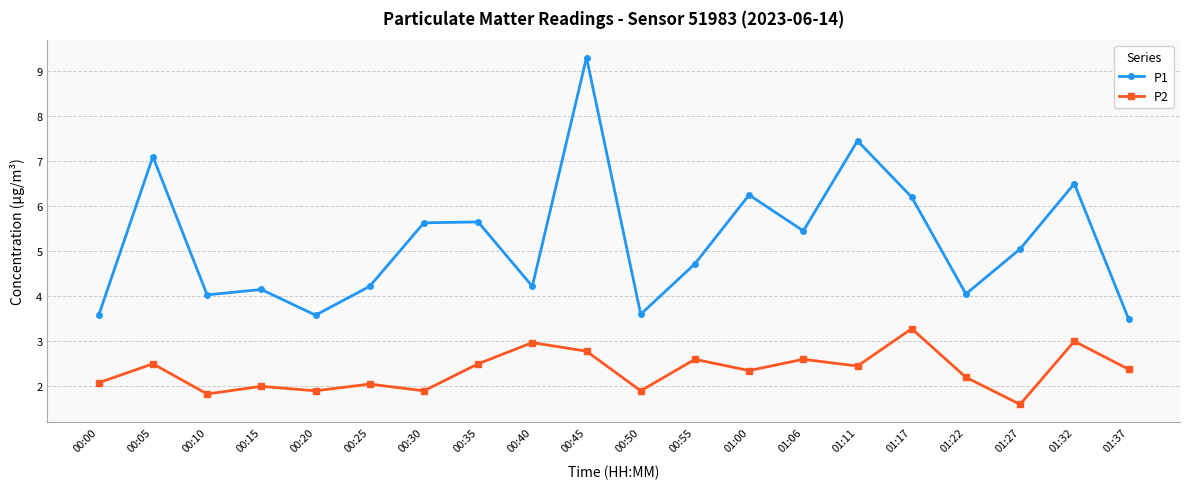

How many interior local peaks does the P2 series have?

8